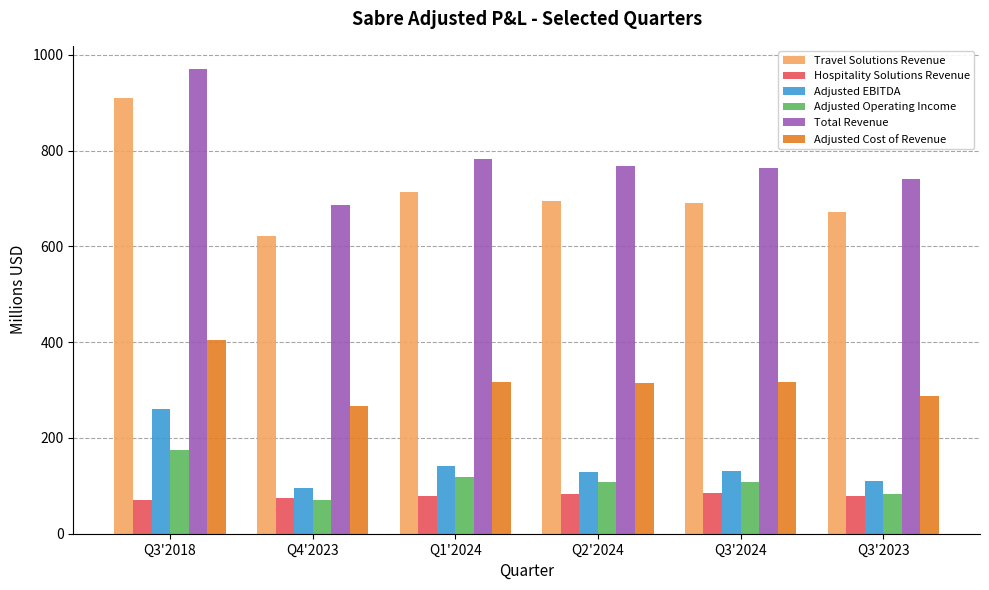

Rank the series by their maximum value, from lowest to highest.

Hospitality Solutions Revenue, Adjusted Operating Income, Adjusted EBITDA, Adjusted Cost of Revenue, Travel Solutions Revenue, Total Revenue